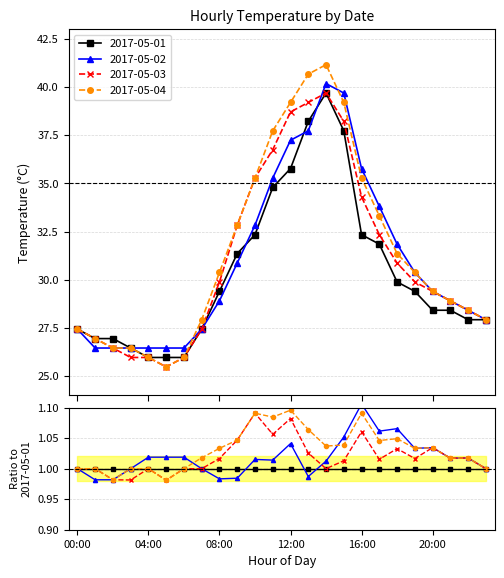

Which series has the largest range (max minus min)?

2017-05-04